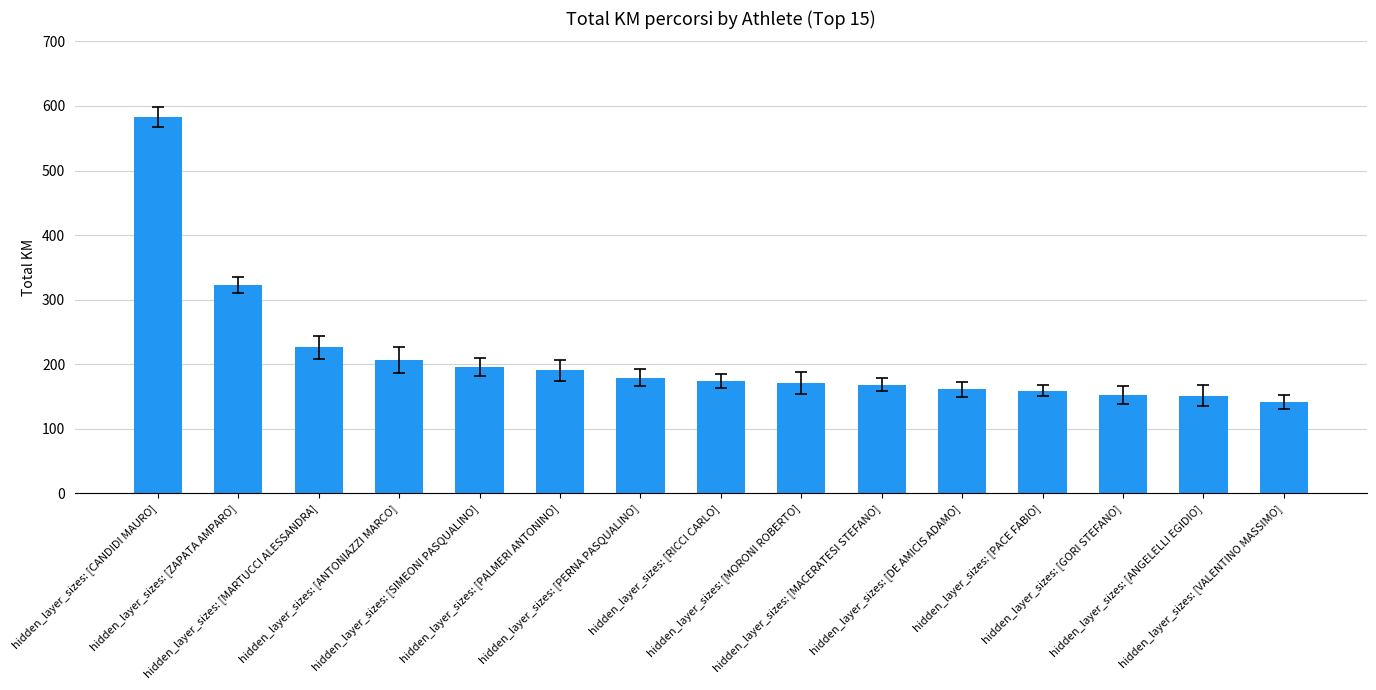

What is the sum of the values at hidden_layer_sizes: [CANDIDI MAURO] and hidden_layer_sizes: [MORONI ROBERTO]?

753.6